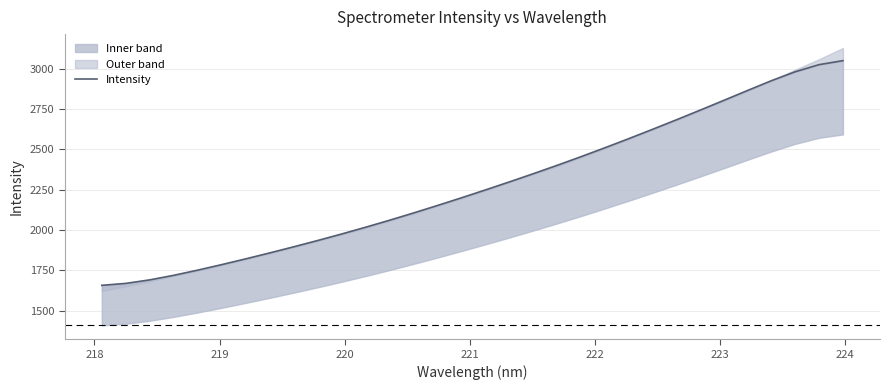

Does the chart have visible grid lines?

Yes